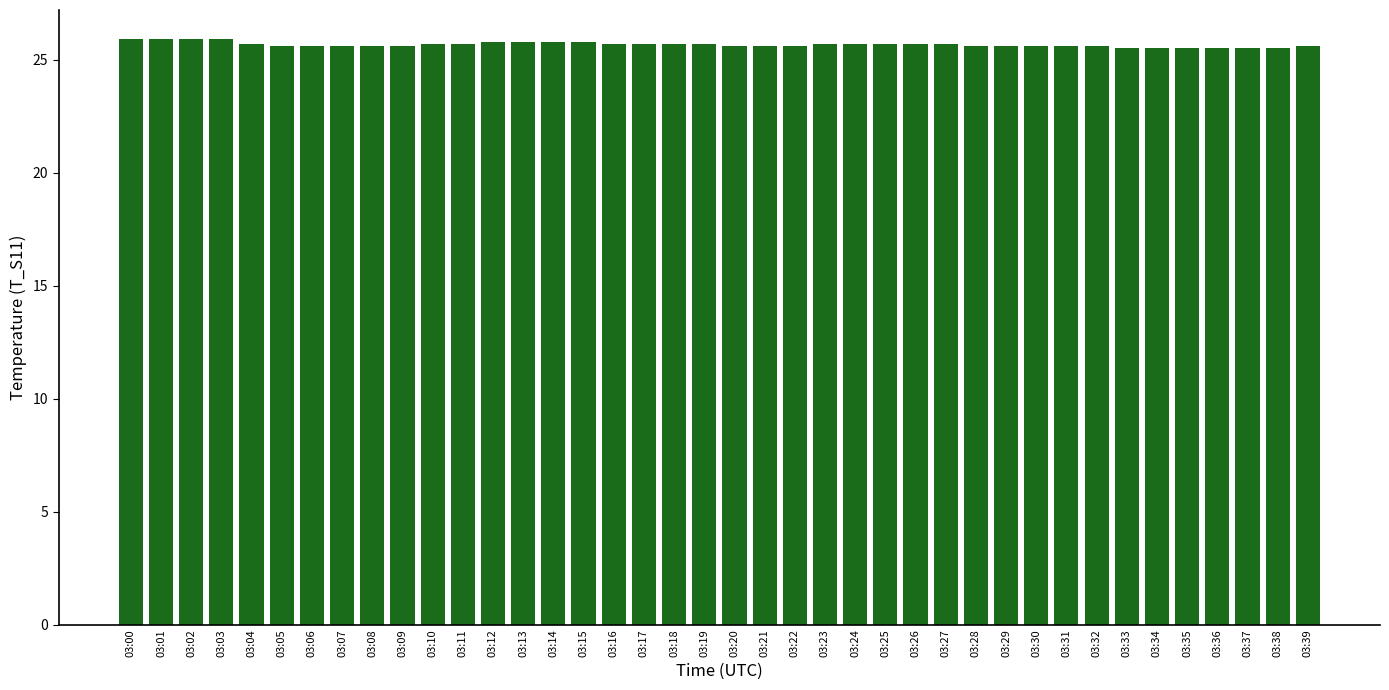

What is the change in value from 03:15 to 03:20?

-0.2